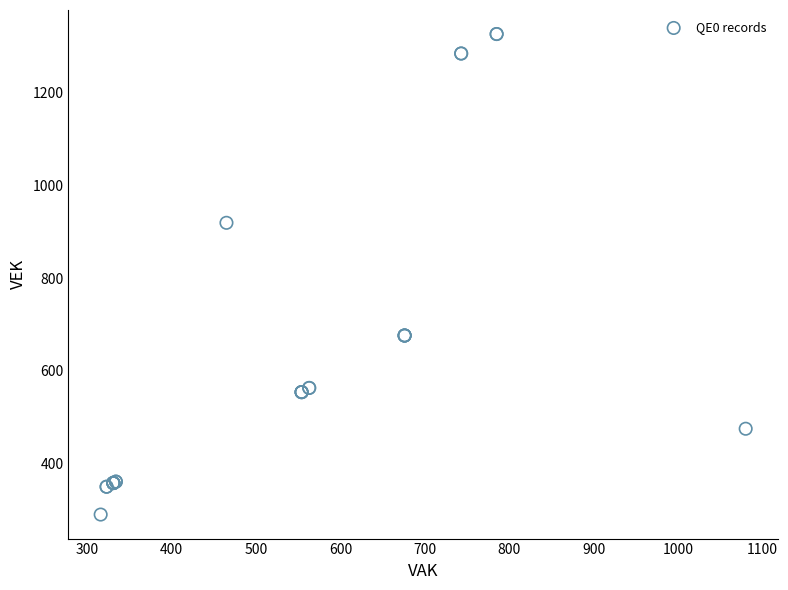

What Y value in the scatter plot is closest to 808?

919